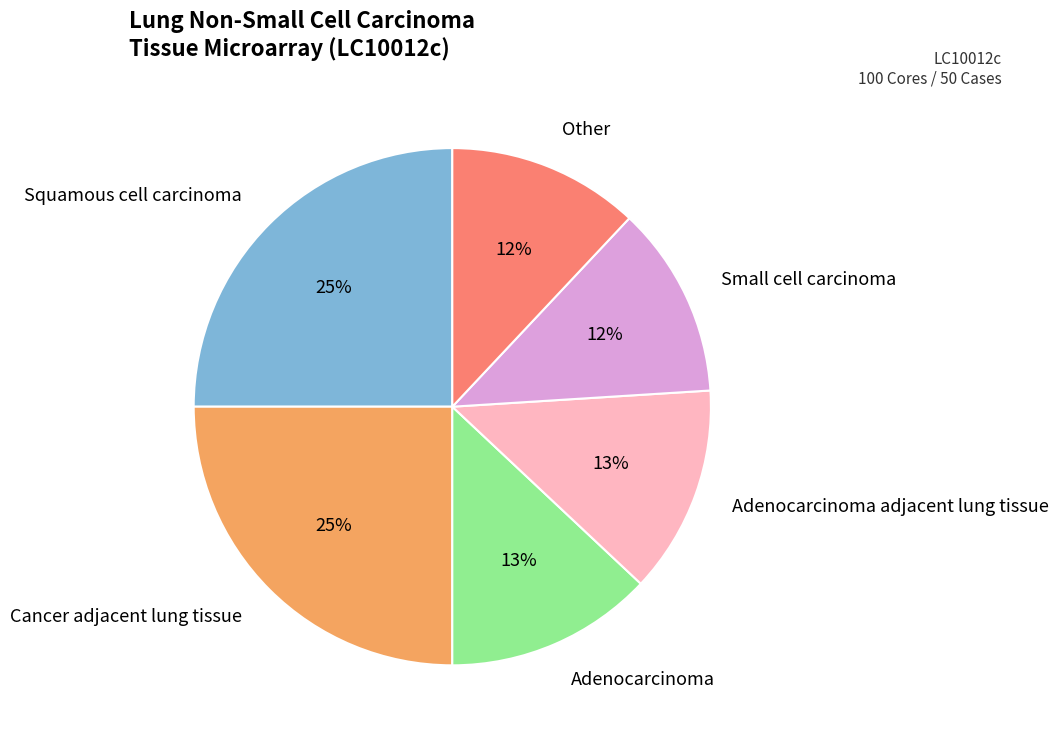

Is there a majority slice in this chart?

No